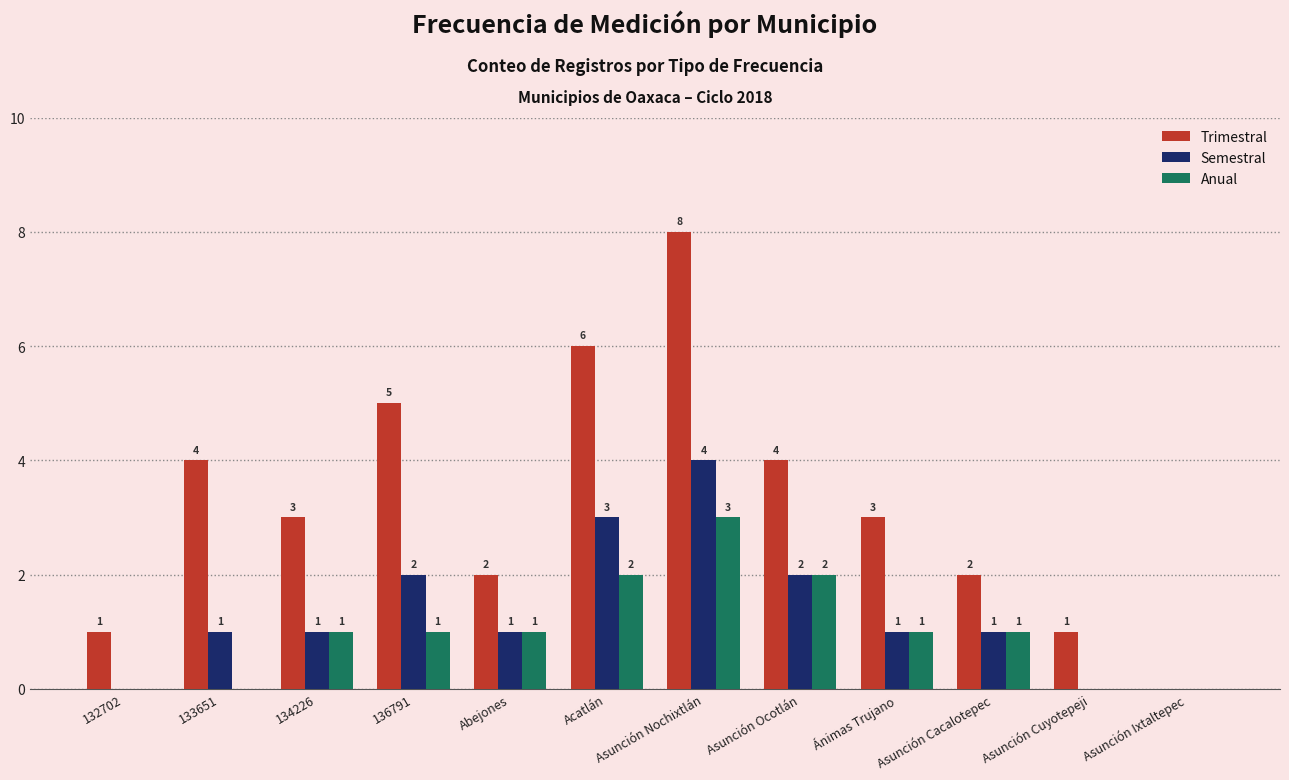

The Semestral series shows 1 at Asunción Cacalotepec. True or false?

True